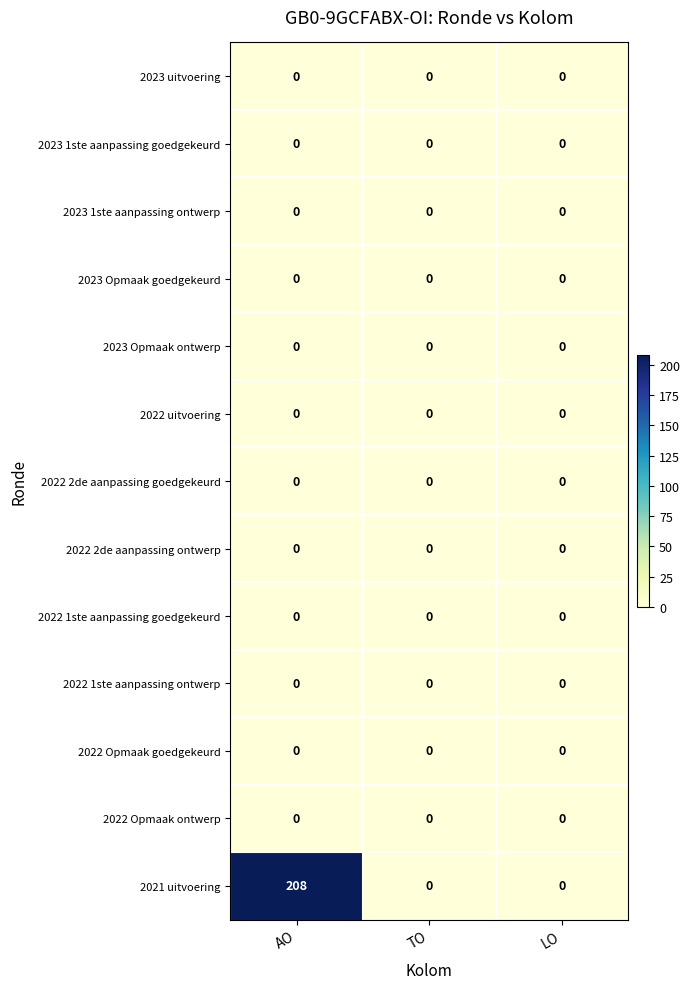

Which series has the widest spread of values?

2021 uitvoering